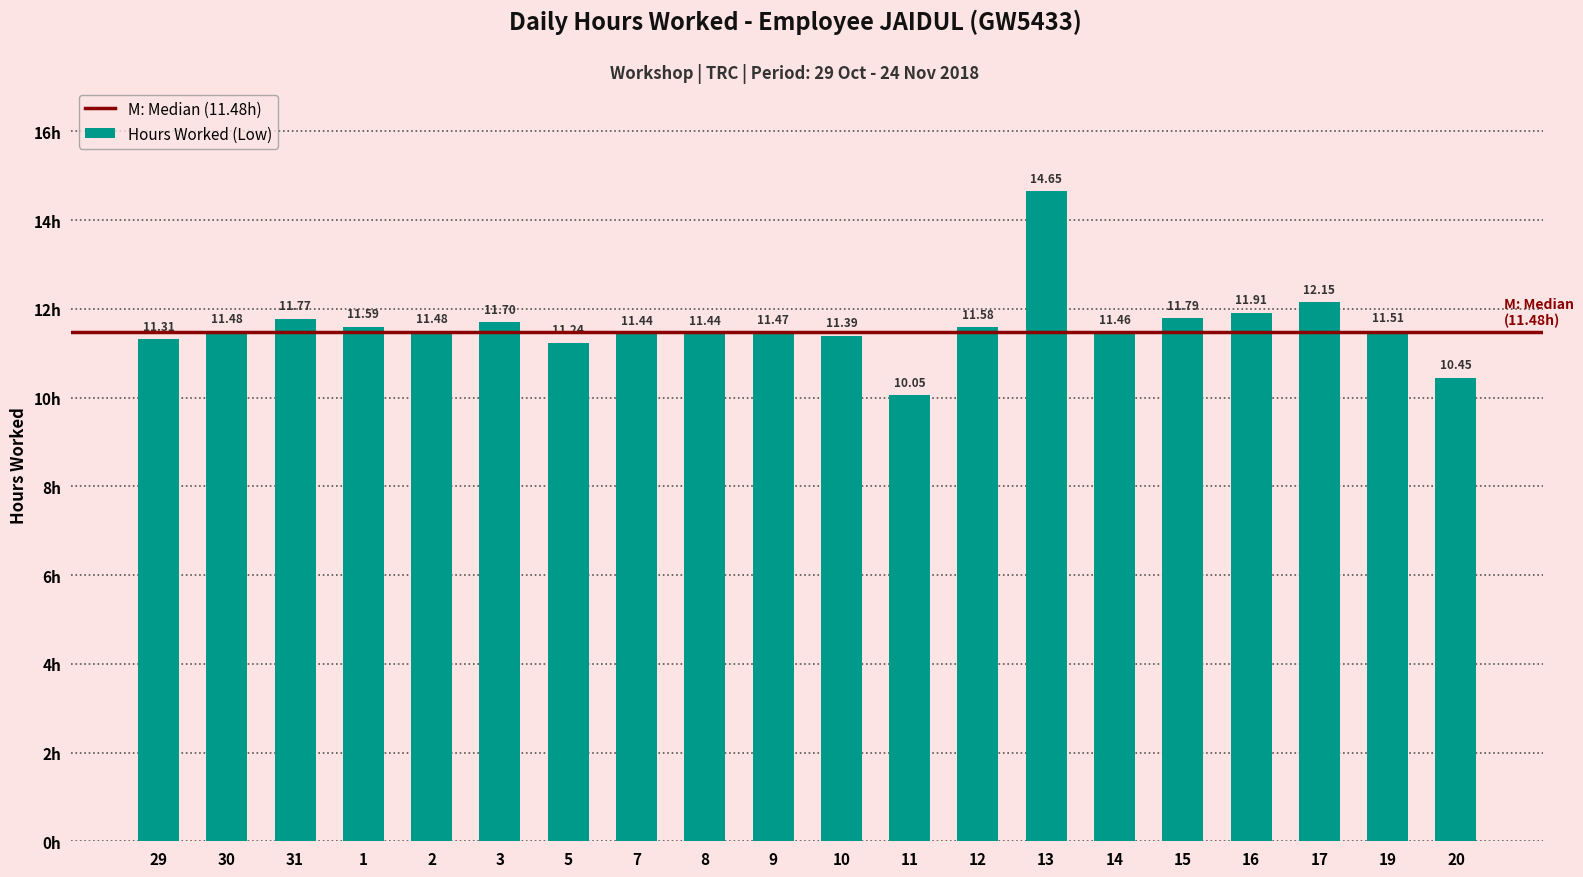

What is the sum of all values?

231.9